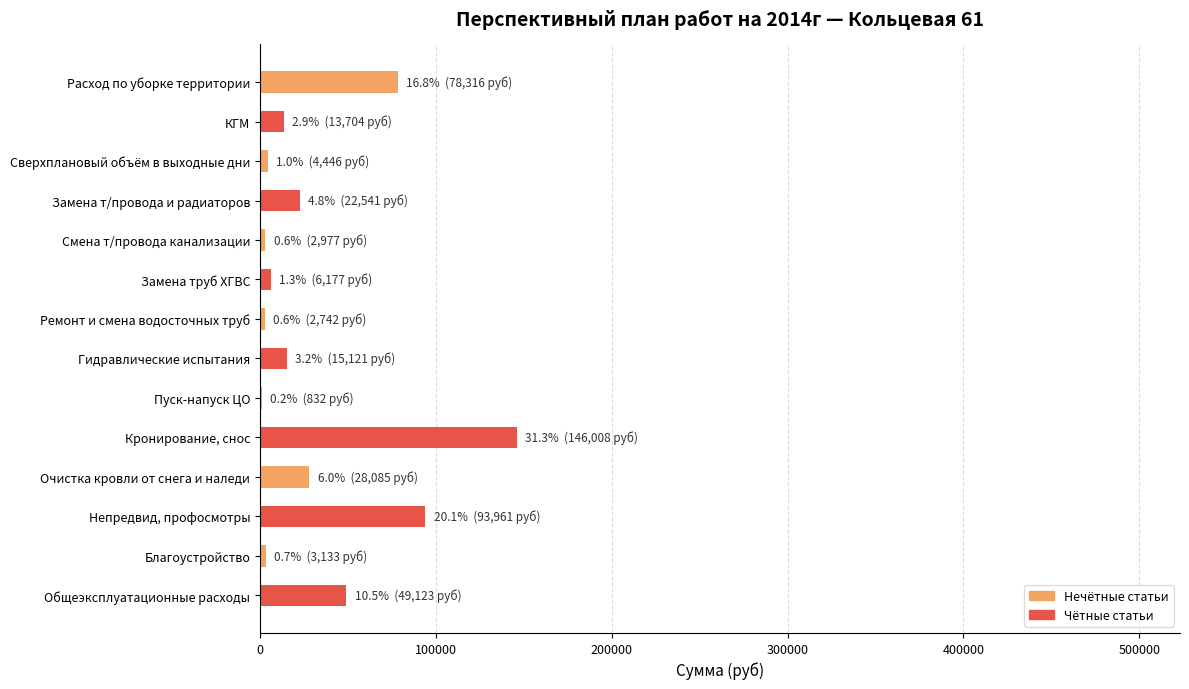

The value at Непредвид, профосмотры is 93961.4. True or false?

True